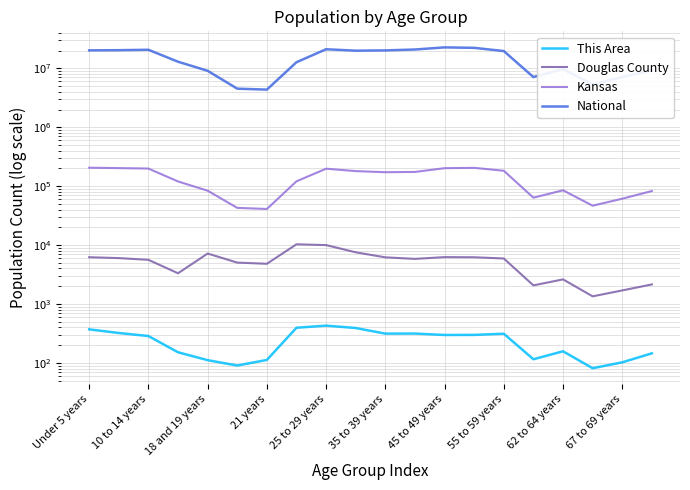

What are all the series names shown in the legend?

This Area, Douglas County, Kansas, National